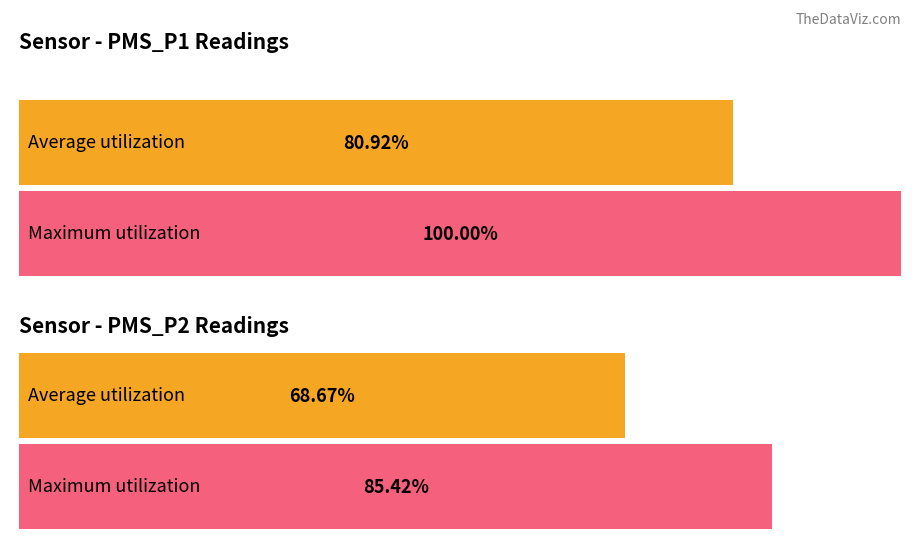

Are the bars grouped side by side (vs. stacked)?

Yes